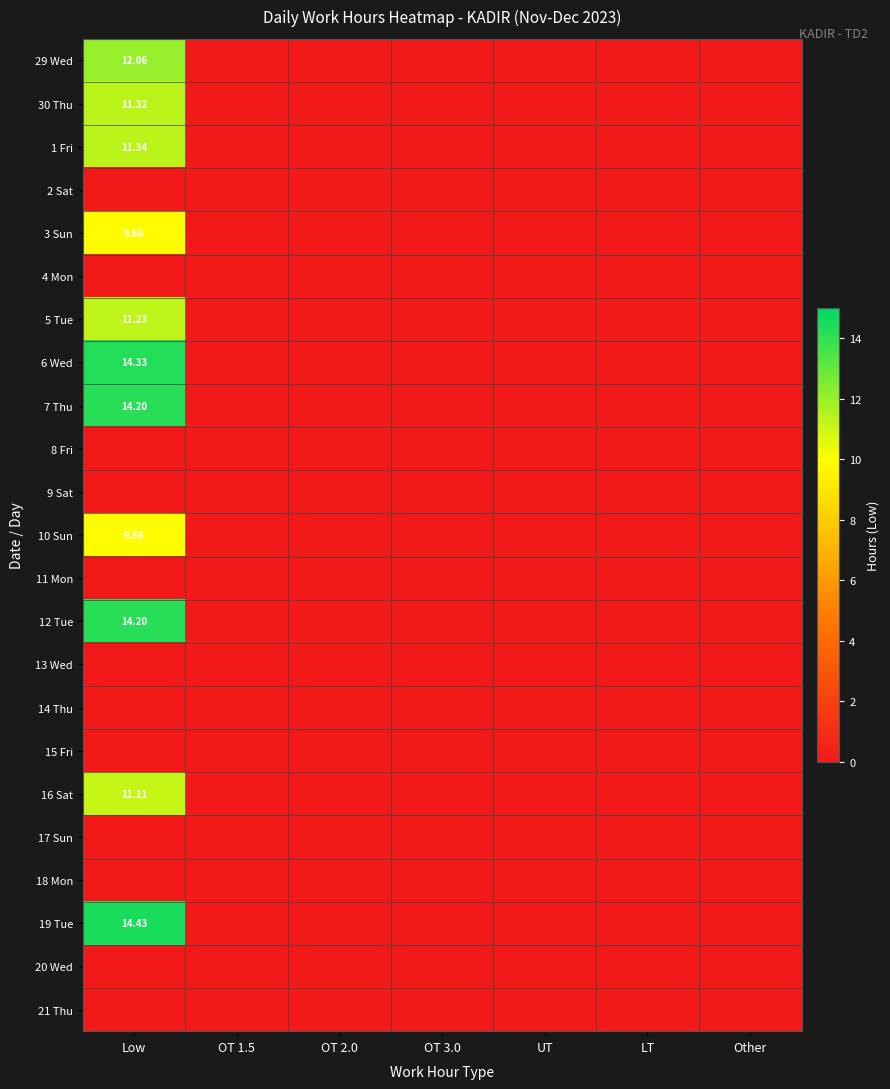

At LT, list the series in order from largest to smallest.

29 Wed, 30 Thu, 1 Fri, 2 Sat, 3 Sun, 4 Mon, 5 Tue, 6 Wed, 7 Thu, 8 Fri, 9 Sat, 10 Sun, 11 Mon, 12 Tue, 13 Wed, 14 Thu, 15 Fri, 16 Sat, 17 Sun, 18 Mon, 19 Tue, 20 Wed, 21 Thu